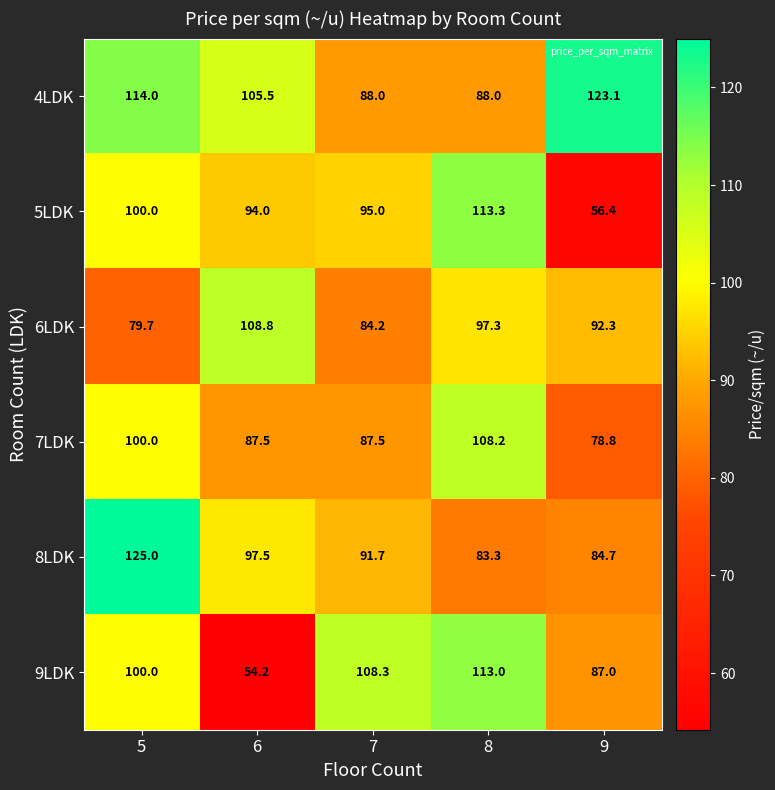

What value does the 8LDK series have at 8?

83.3